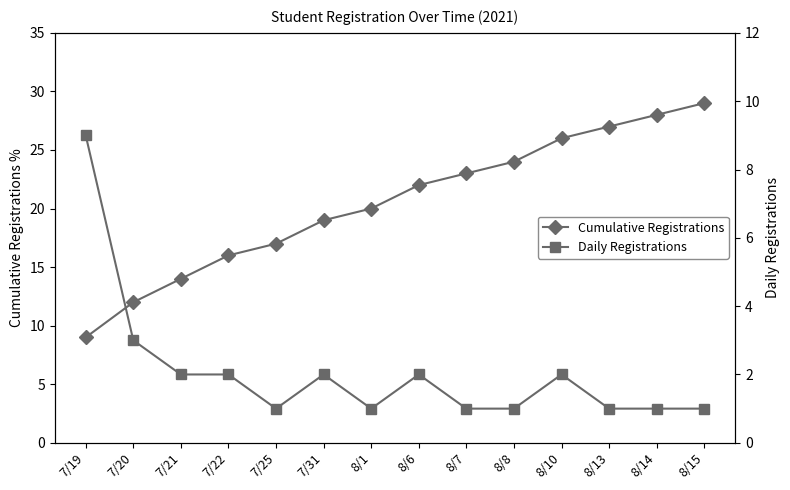

At which label does Daily Registrations reach its peak?

7/19